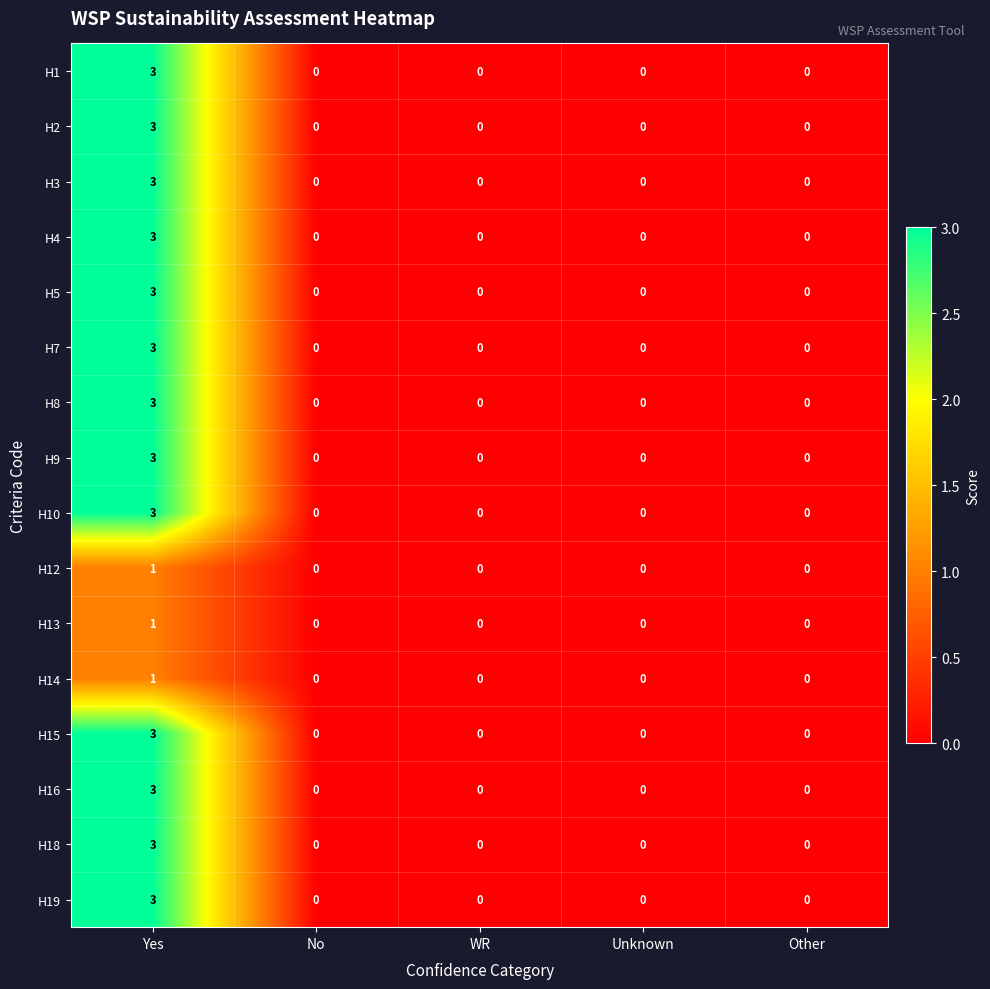

Is it true that H13 equals 0 at WR?

True